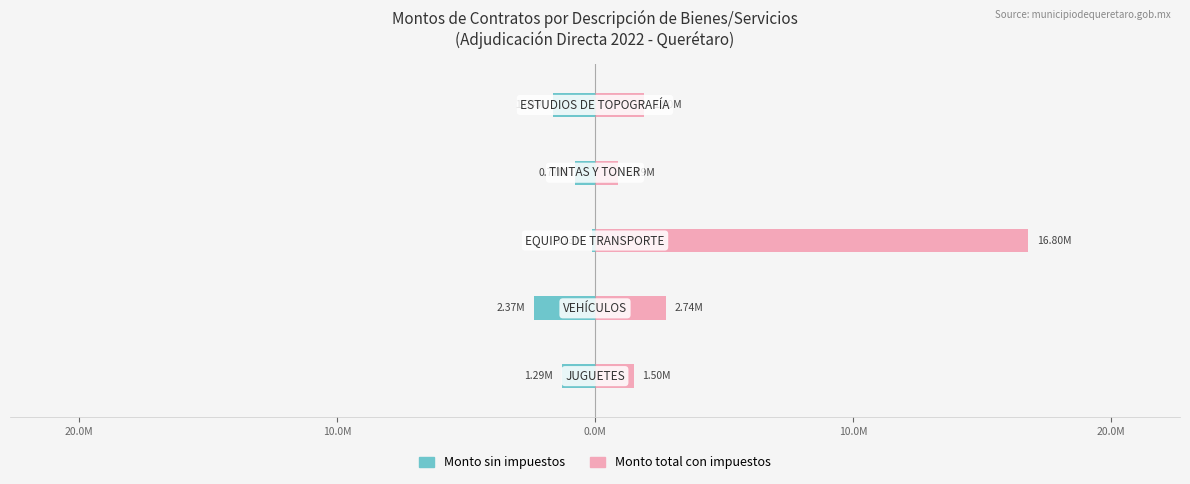

What is the smallest value displayed?

-2366335.5